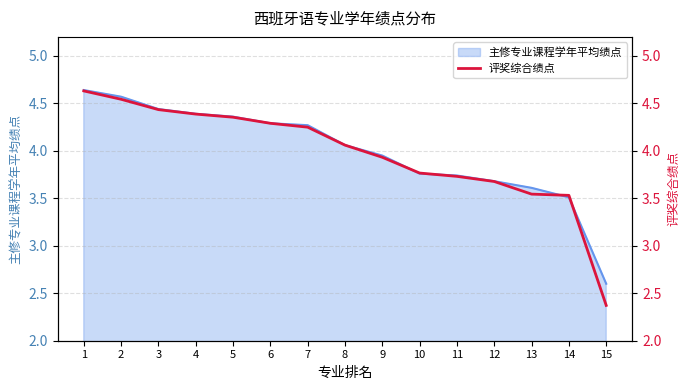

What is the change in value from 3 to 15?

-2.1